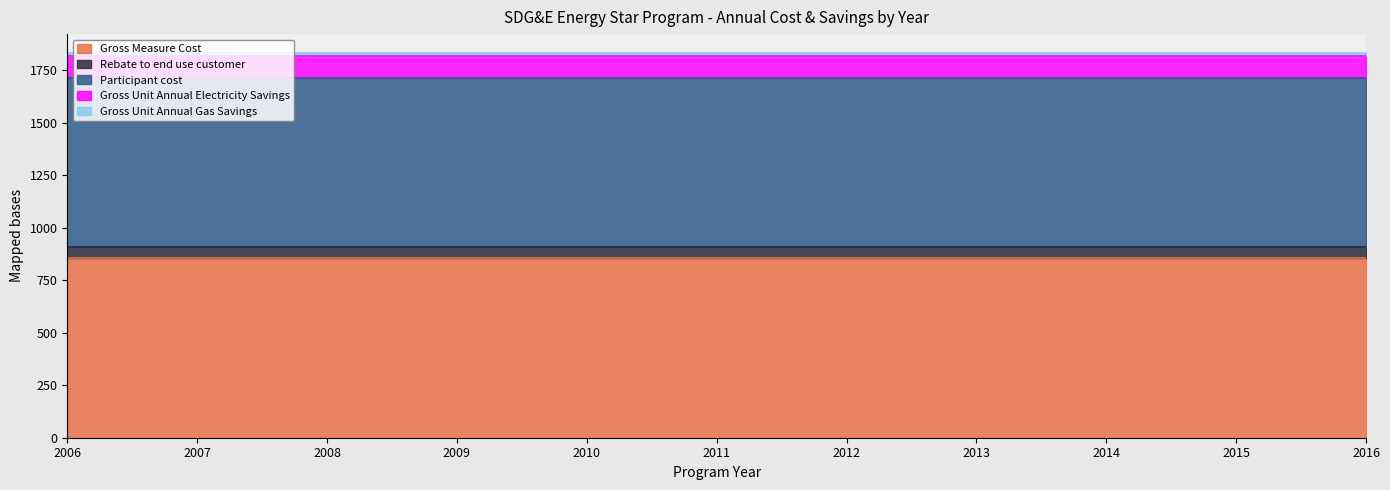

The value of Participant cost at 2006 is 1159.0. True or false?

False